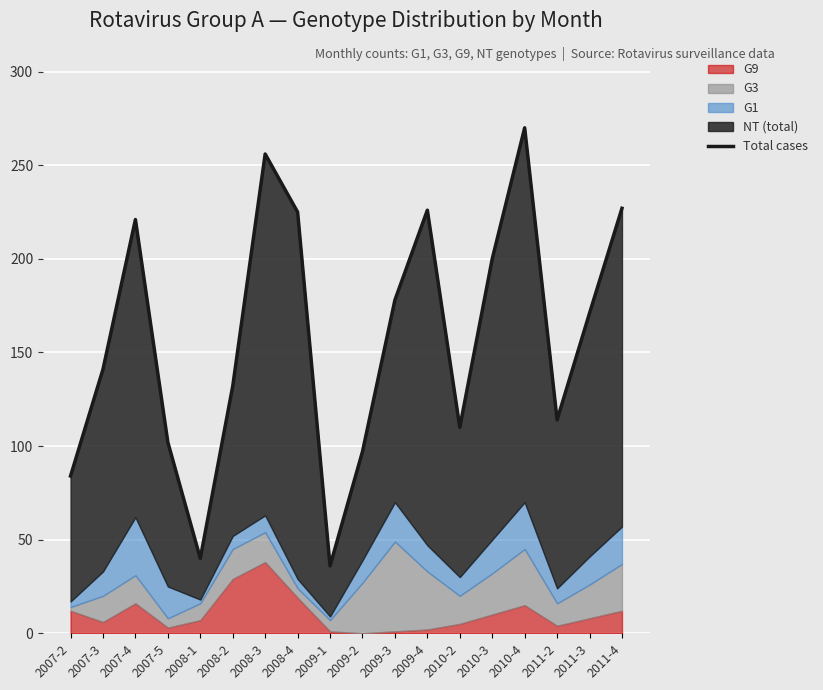

What is the difference between the second highest and minimum values?

220